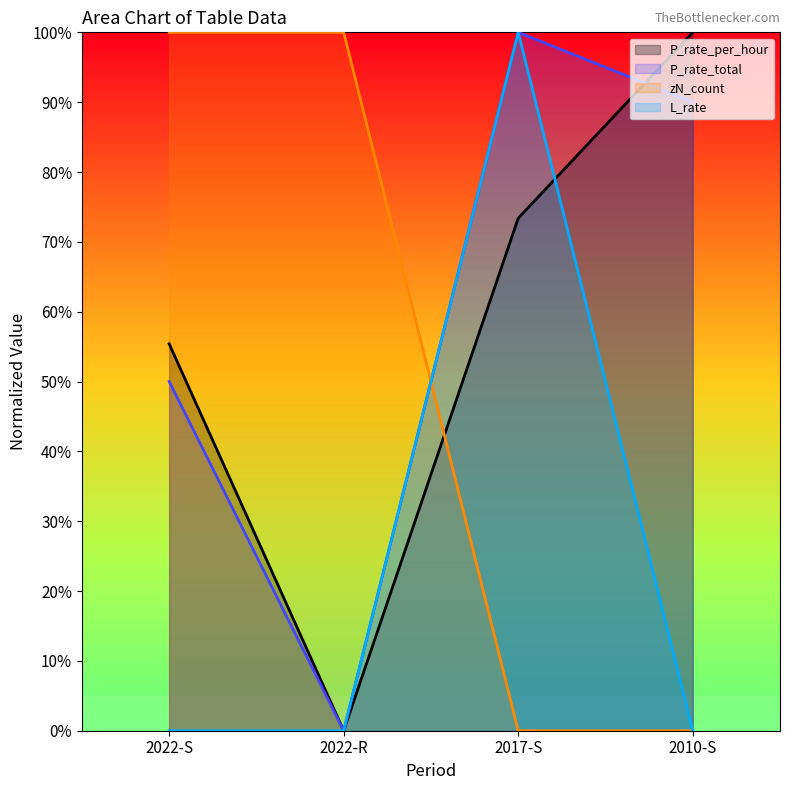

At how many categories does at least one series exceed 53?

4